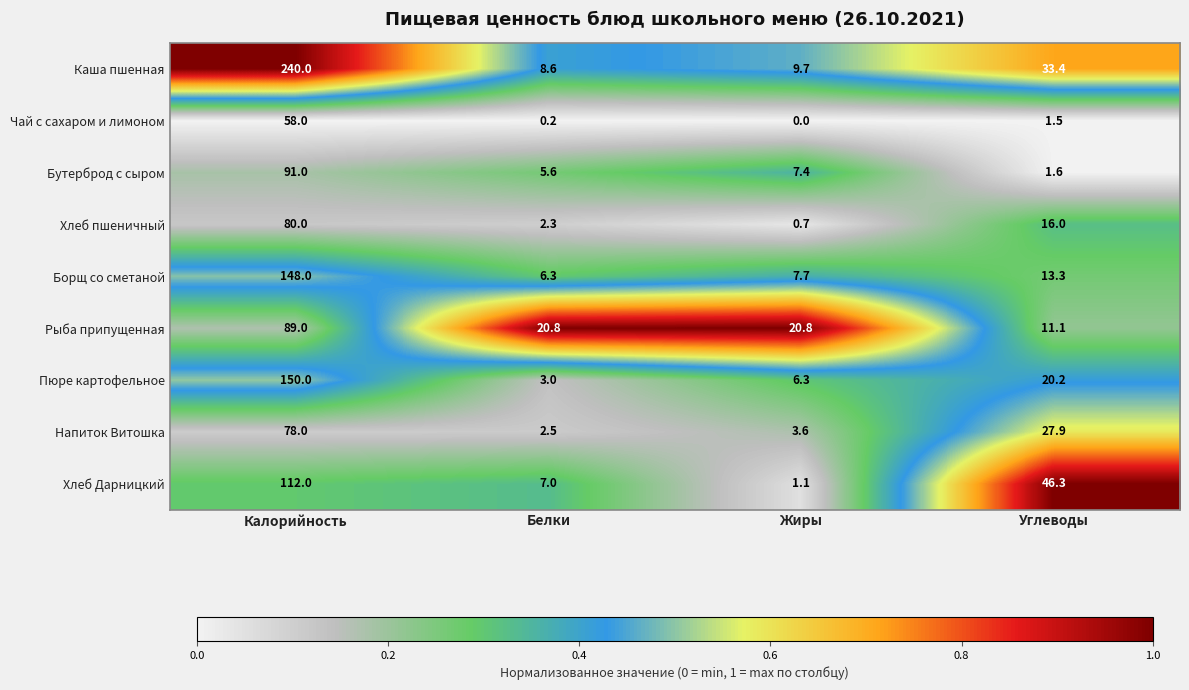

Rank the series by their maximum value, from highest to lowest.

Каша пшенная, Пюре картофельное, Борщ со сметаной, Хлеб Дарницкий, Бутерброд с сыром, Рыба припущенная, Хлеб пшеничный, Напиток Витошка, Чай с сахаром и лимоном